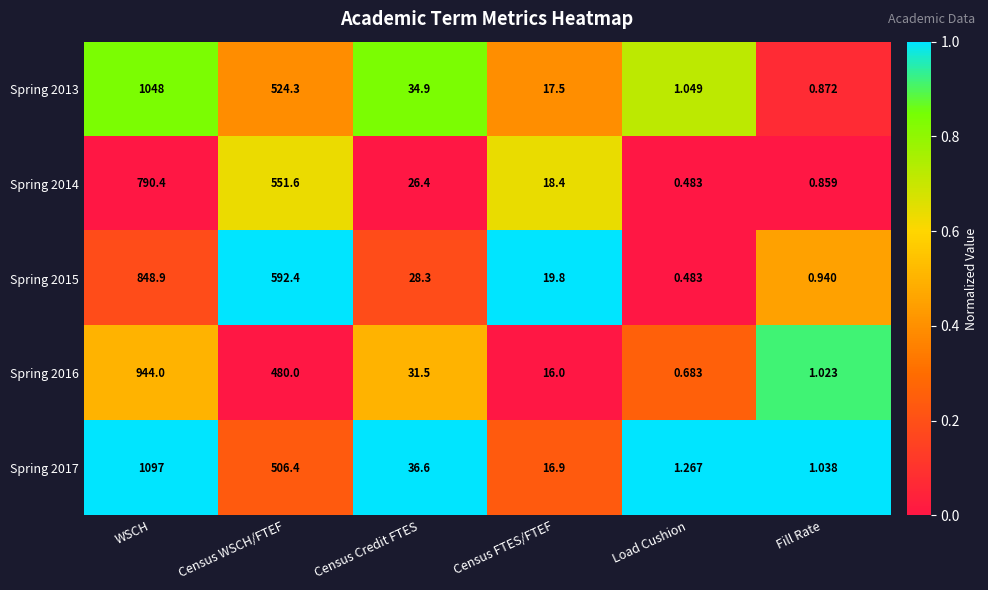

At which category is the sum across all series the highest?

WSCH